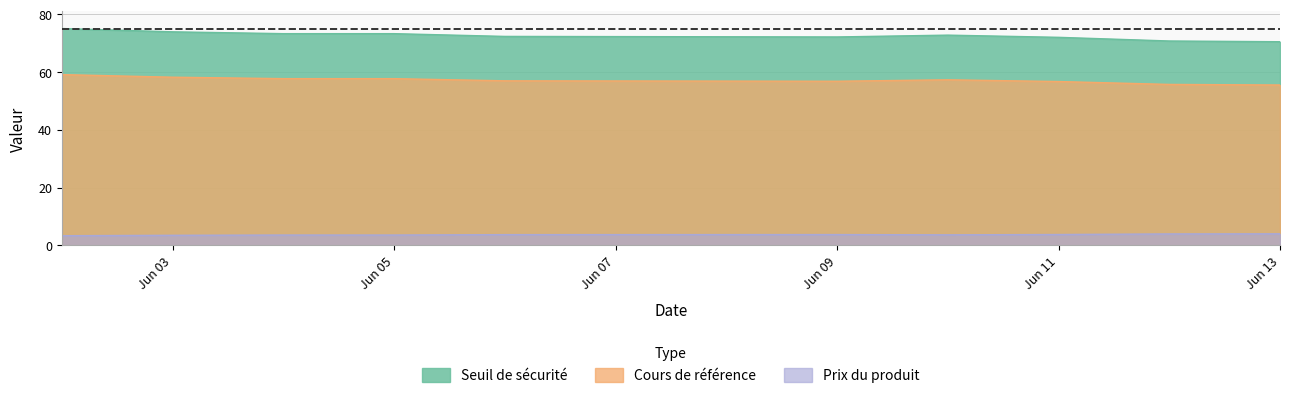

True or false: Cours de référence has more than 0 interior local peaks.

True